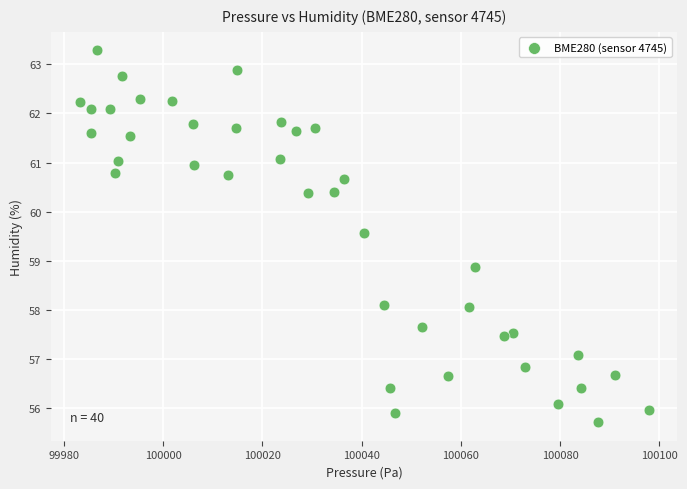

What is the range of Y values (max minus min)?

7.6